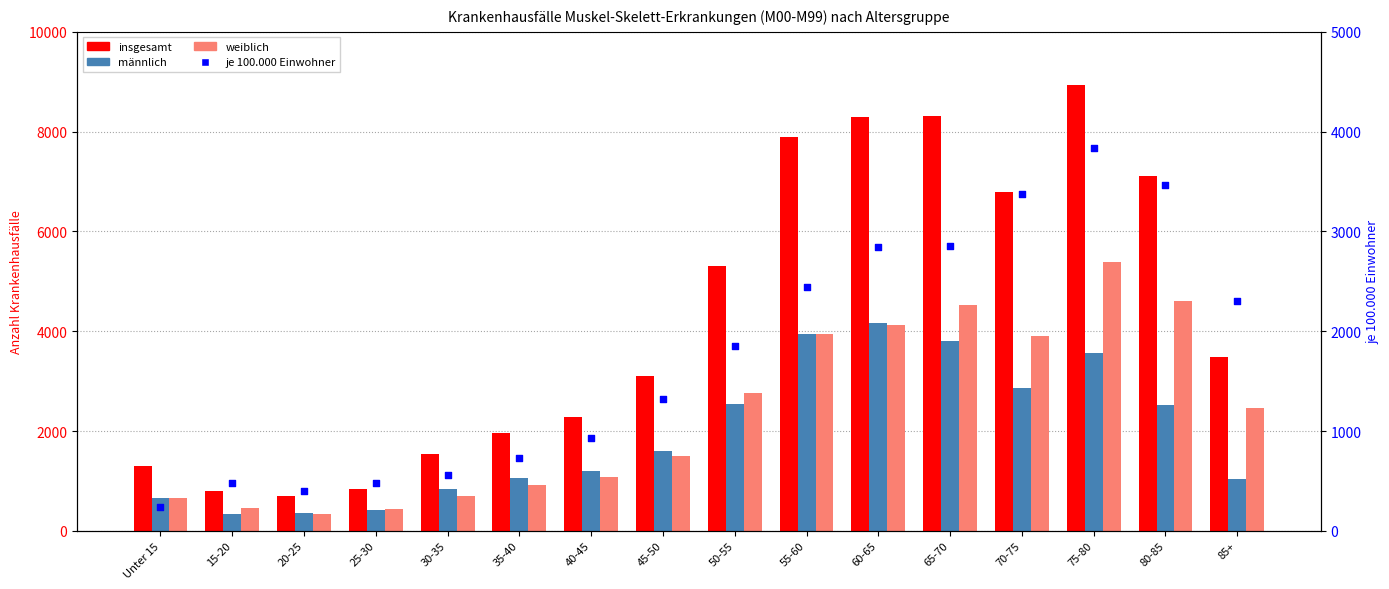

Which series has the largest total across all categories?

insgesamt